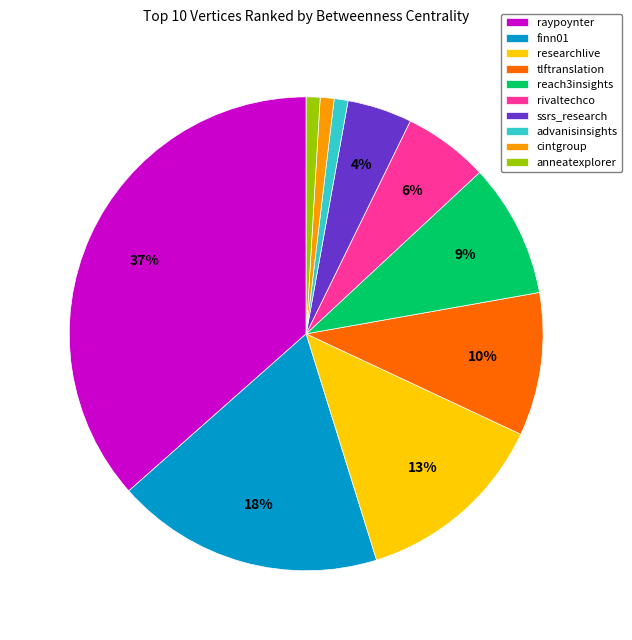

To the nearest percent, what is the average slice percentage?

10%